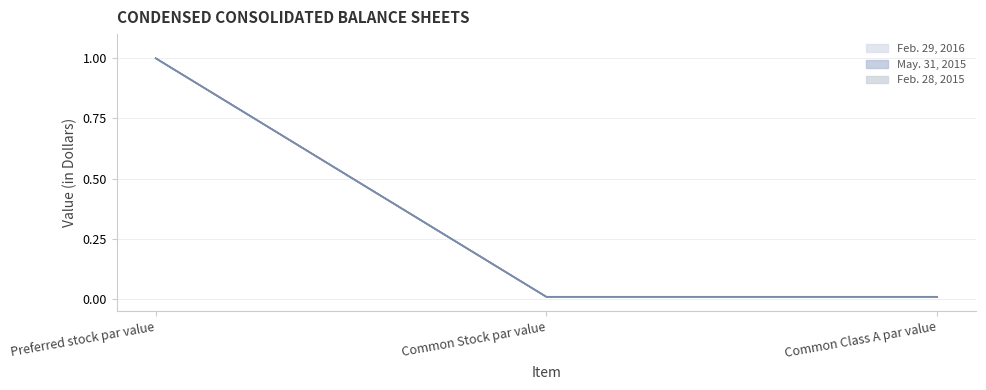

What is the sum of all May. 31, 2015 line values?

1.0